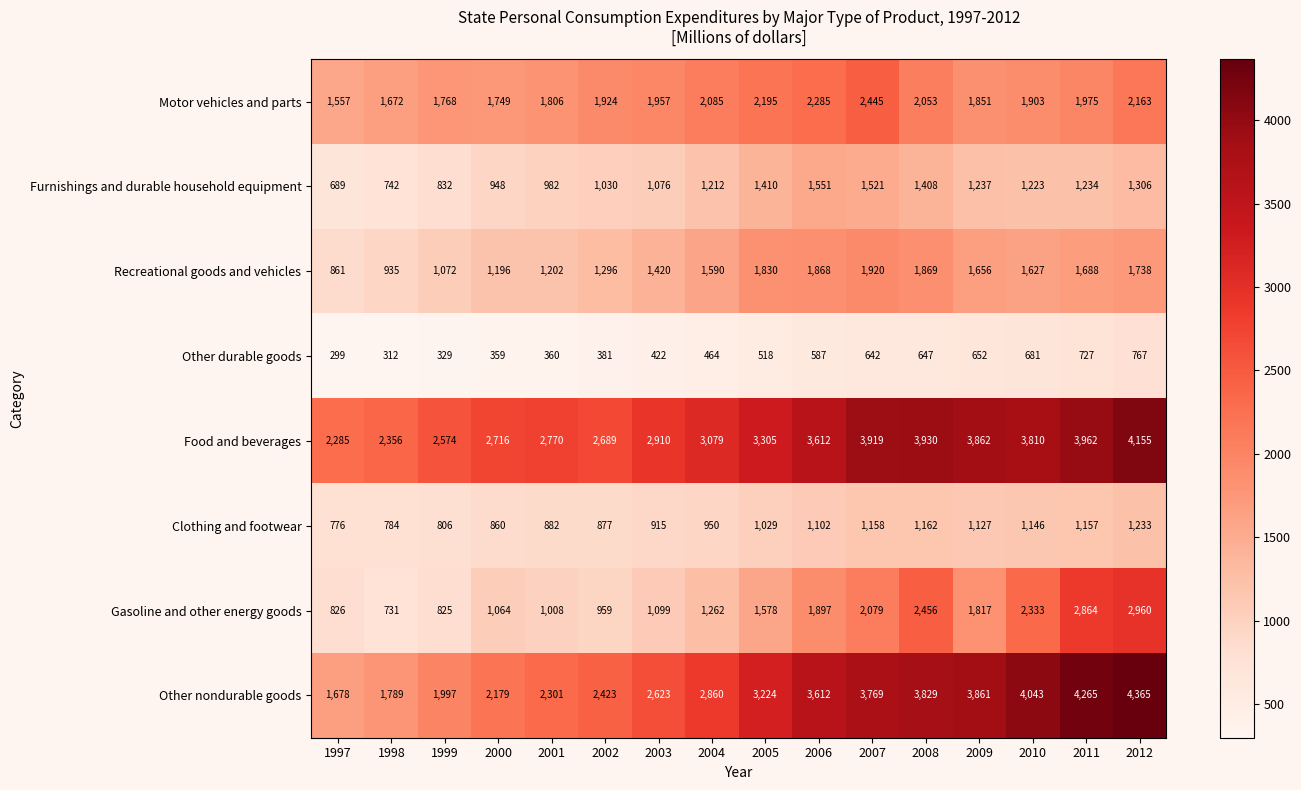

What is the difference between the Gasoline and other energy goods values at 2011 and 2012?

96